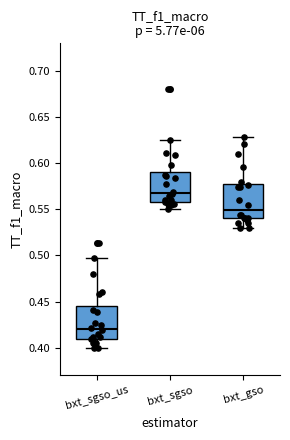

Where is the upper edge of the box for bxt_sgso on the y-axis? The values are not printed on the chart, so give them approximately, as read against the axis.

0.590